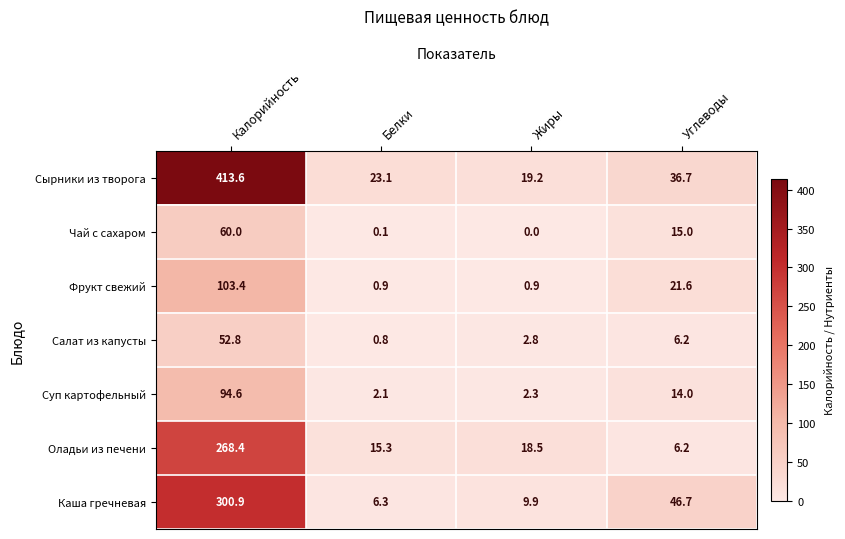

What is the total value across all series at Углеводы?

146.4